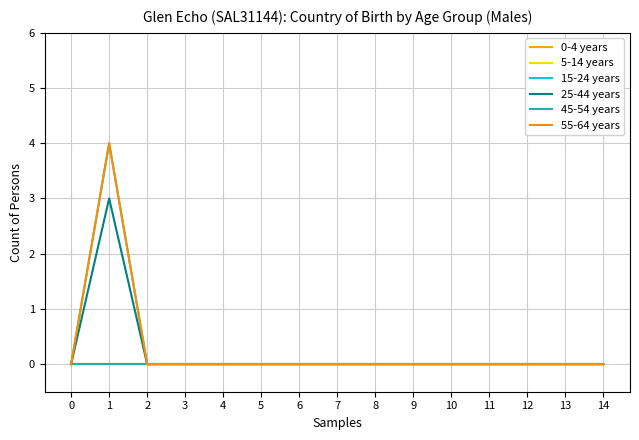

Is this an area chart (filled region under the line)?

No